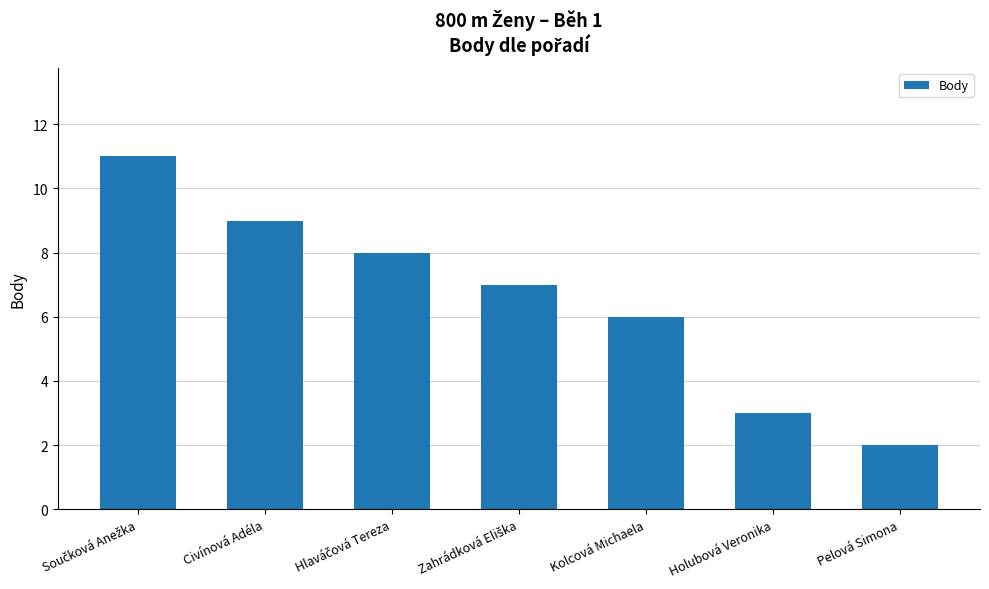

What is the difference between the maximum and minimum values?

9